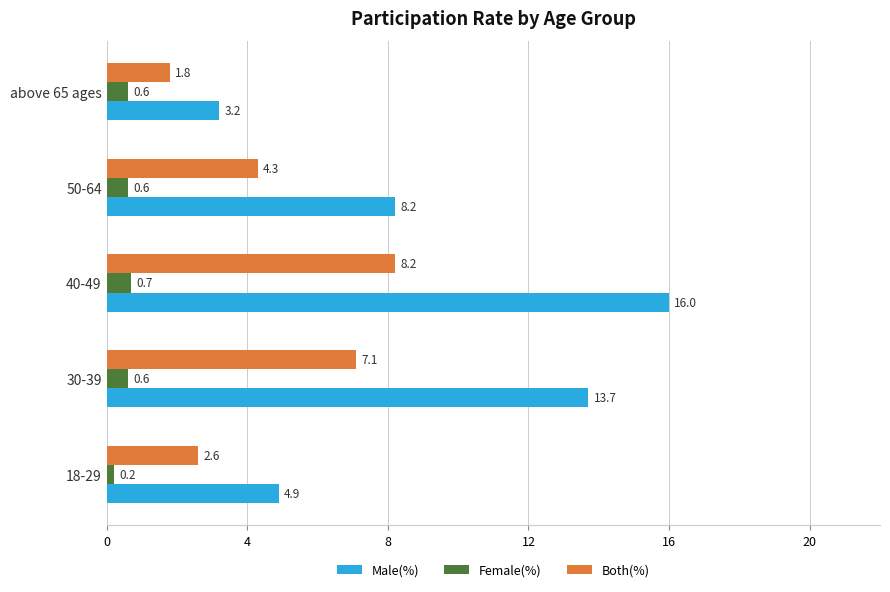

Between 18-29 and 40-49, which series saw the biggest shift?

Male(%)